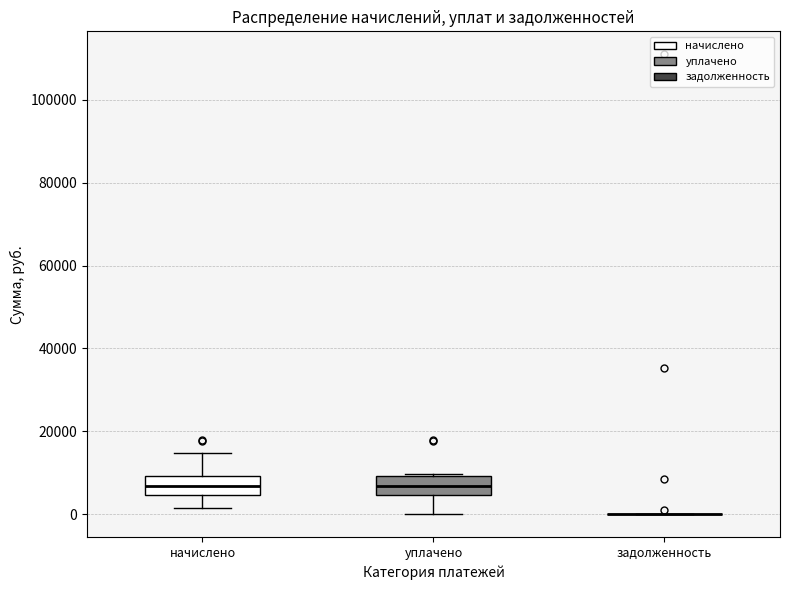

Where does the upper whisker of the box for начислено end on the y-axis? The values are not printed on the chart, so give them approximately, as read against the axis.

14000